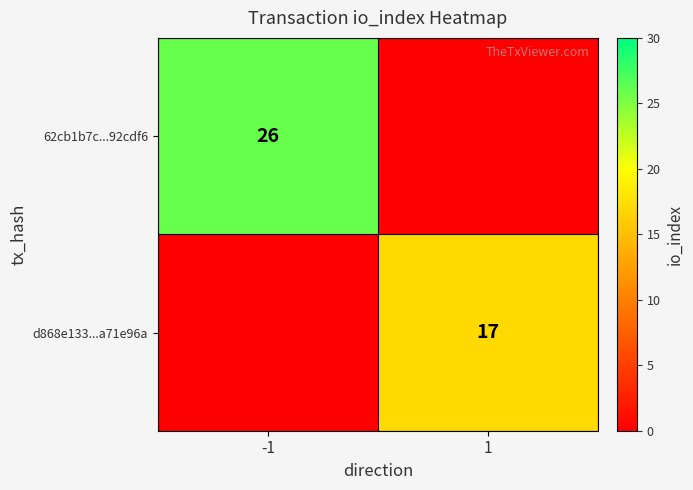

Is the value of 62cb1b7c...92cdf6 at -1 greater than the value of d868e133...a71e96a at 1?

Yes